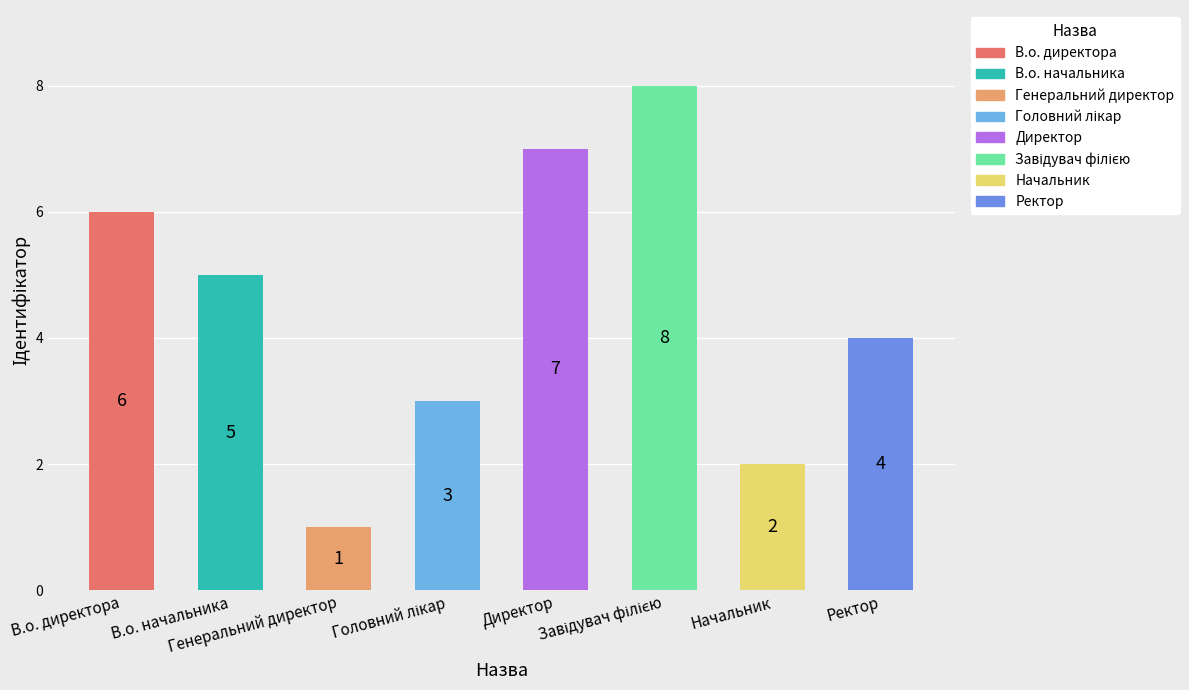

What is the minimum value shown in the chart?

1